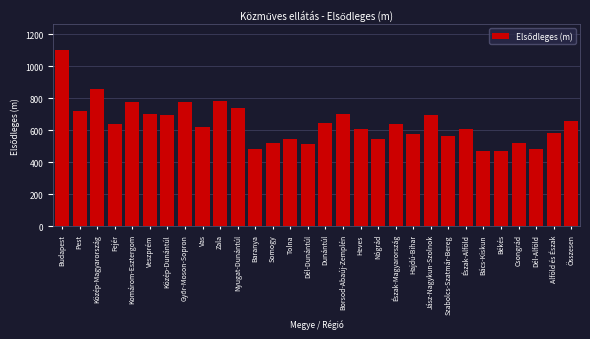

What is the sum of all values?

19247.2